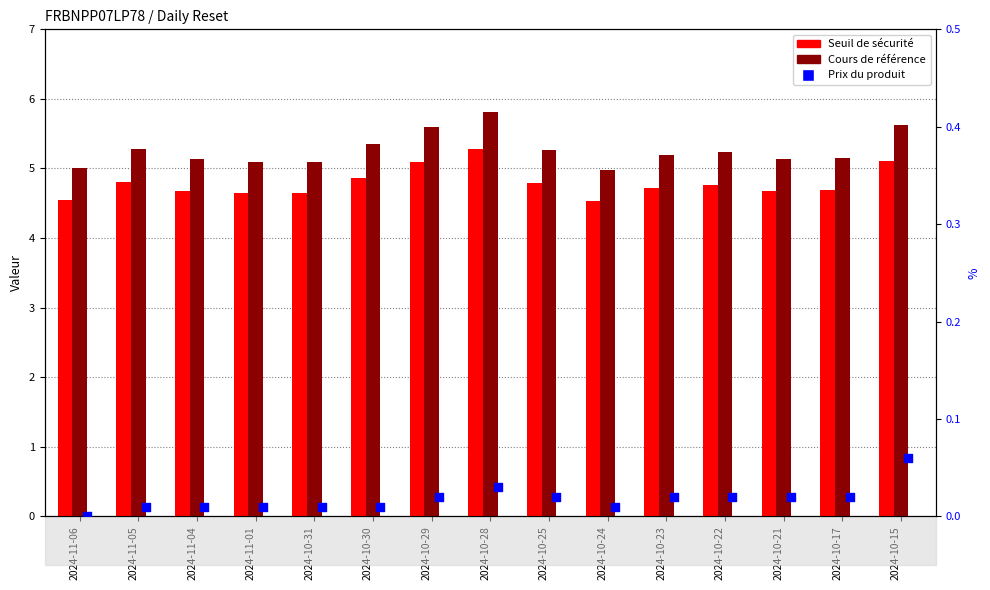

At how many categories does at least one series exceed 4?

15